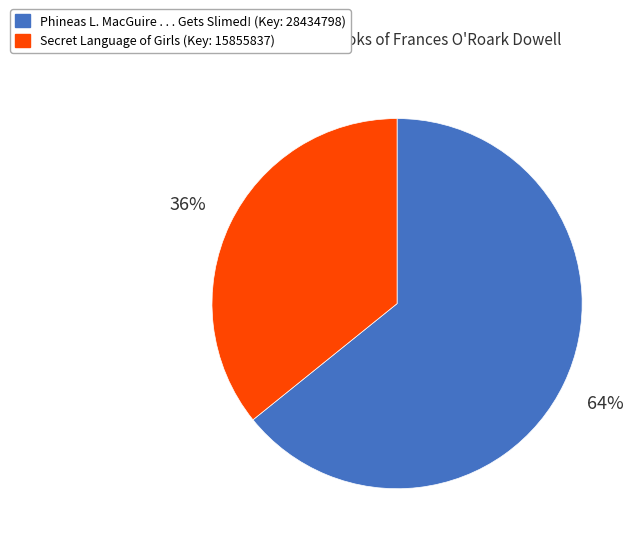

Does any single category account for the majority?

Yes